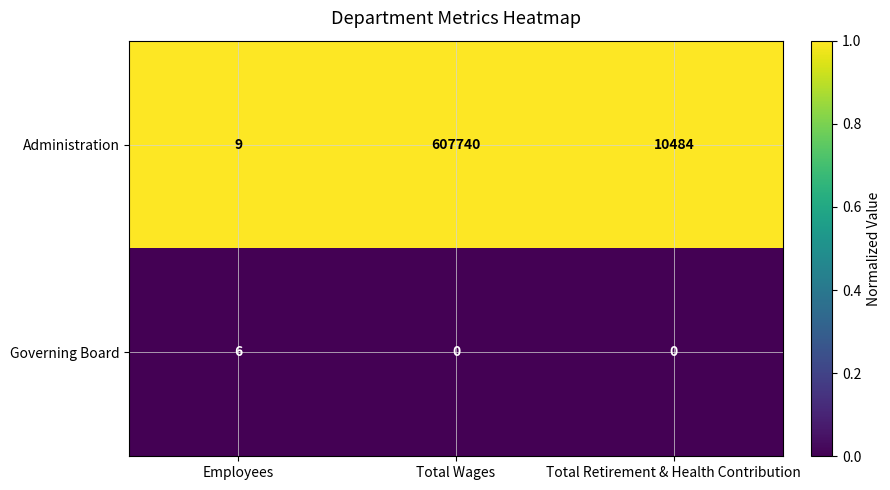

What is the difference between the Administration values at Total Wages and Total Retirement & Health Contribution?

597256